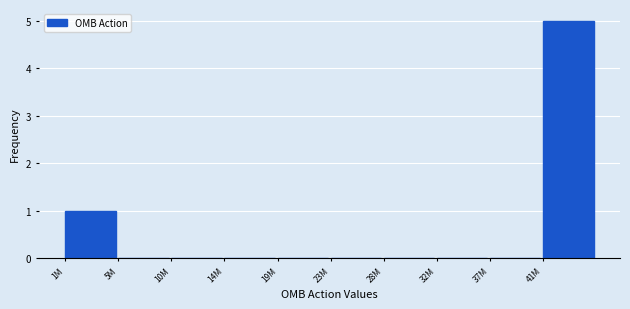

Reading left to right, extract all data points from this chart.

1M=1	5M=0	10M=0	14M=0	19M=0	23M=0	28M=0	32M=0	37M=0	41M=5